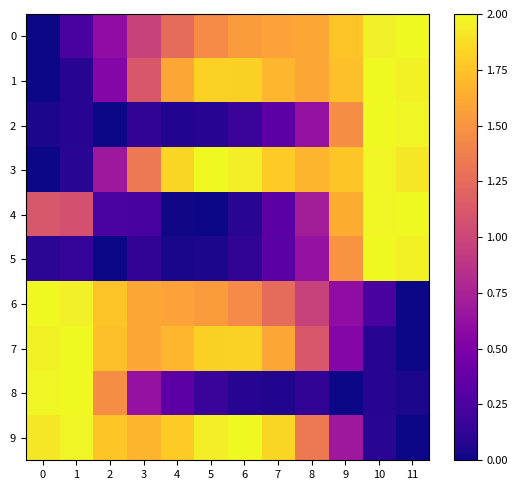

Reading right to left, extract all data points from this chart.

0: 11=2.0	10=2.0	9=1.8	8=1.6	7=1.6	6=1.5	5=1.4	4=1.3	3=1.0	2=0.6	1=0.2	0=0.0
1: 11=2.0	10=2.0	9=1.7	8=1.6	7=1.7	6=1.8	5=1.8	4=1.6	3=1.1	2=0.5	1=0.1	0=0.0
2: 11=2.0	10=2.0	9=1.5	8=0.6	7=0.3	6=0.2	5=0.1	4=0.1	3=0.1	2=0.0	1=0.1	0=0.0
3: 11=1.9	10=2.0	9=1.8	8=1.7	7=1.8	6=2.0	5=2.0	4=1.8	3=1.3	2=0.7	1=0.1	0=0.0
4: 11=2.0	10=2.0	9=1.6	8=0.7	7=0.3	6=0.1	5=0.0	4=0.0	3=0.2	2=0.2	1=1.1	0=1.1
5: 11=2.0	10=2.0	9=1.5	8=0.6	7=0.3	6=0.1	5=0.0	4=0.0	3=0.1	2=0.0	1=0.1	0=0.1
6: 11=0.0	10=0.2	9=0.6	8=1.0	7=1.3	6=1.4	5=1.5	4=1.6	3=1.6	2=1.8	1=2.0	0=2.0
7: 11=0.0	10=0.1	9=0.5	8=1.1	7=1.6	6=1.8	5=1.8	4=1.7	3=1.6	2=1.7	1=2.0	0=2.0
8: 11=0.0	10=0.1	9=0.0	8=0.1	7=0.1	6=0.1	5=0.2	4=0.3	3=0.6	2=1.5	1=2.0	0=2.0
9: 11=0.0	10=0.1	9=0.7	8=1.3	7=1.8	6=2.0	5=2.0	4=1.8	3=1.7	2=1.8	1=2.0	0=1.9